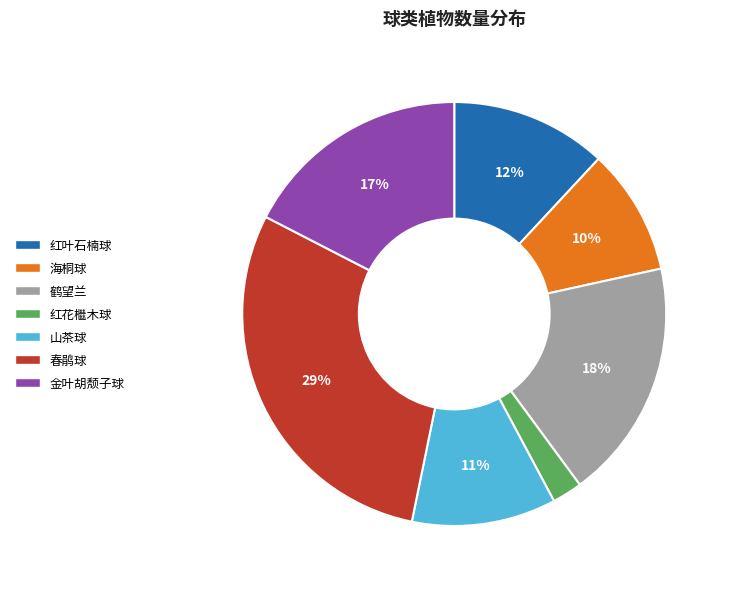

Is it true that 春鹃球 is 29% of the pie?

True